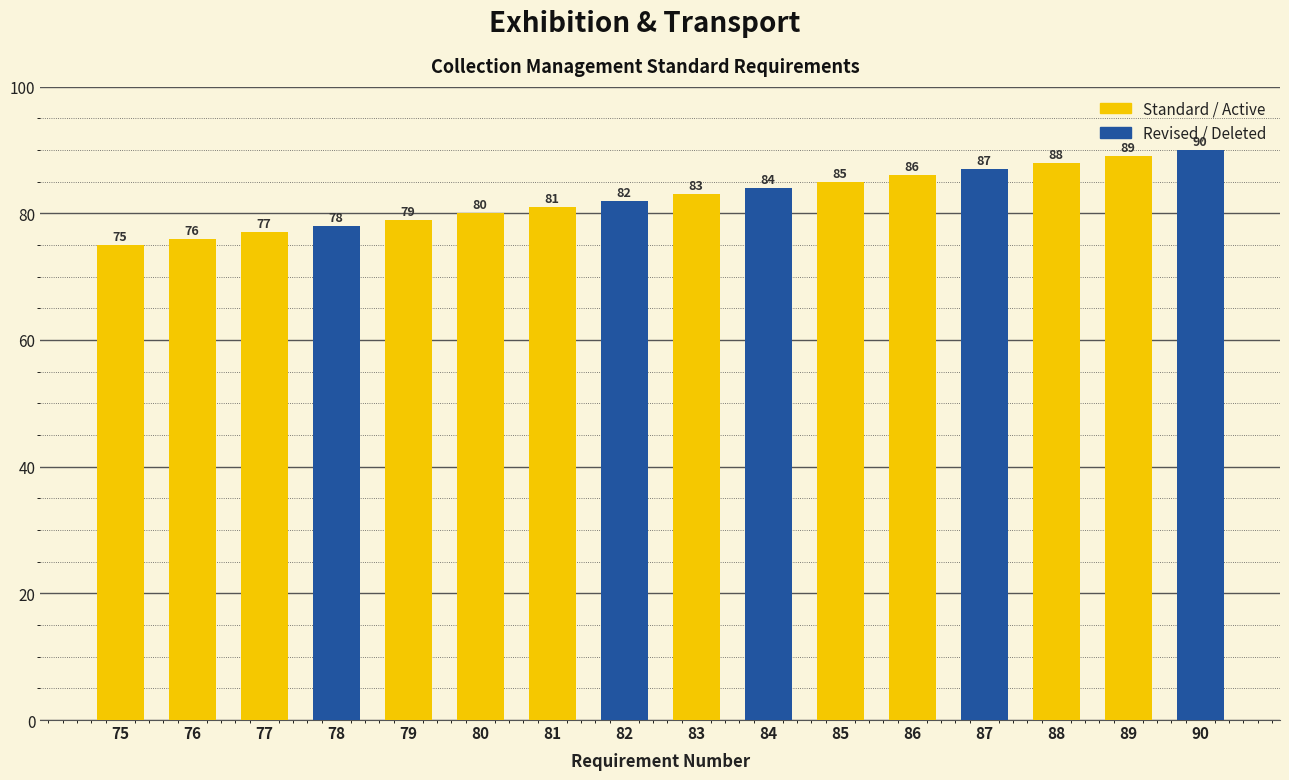

At which label is the value closest to 82?

82